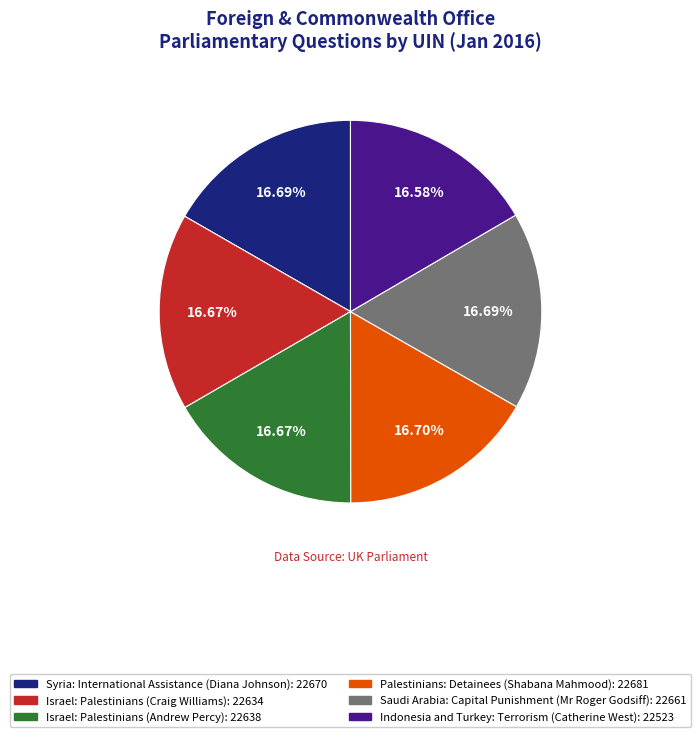

Is there a majority slice in this chart?

No